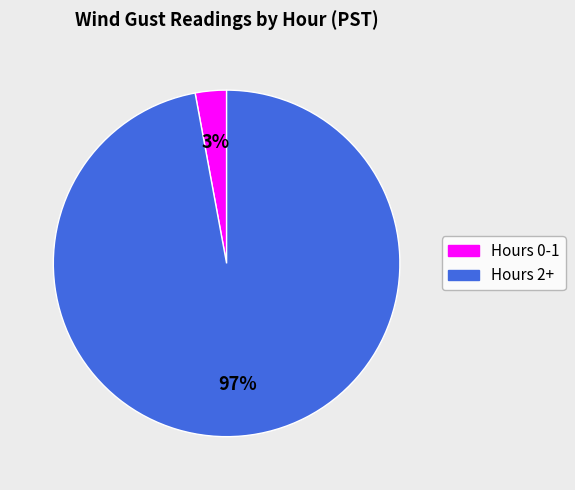

Does any single category account for the majority?

Yes